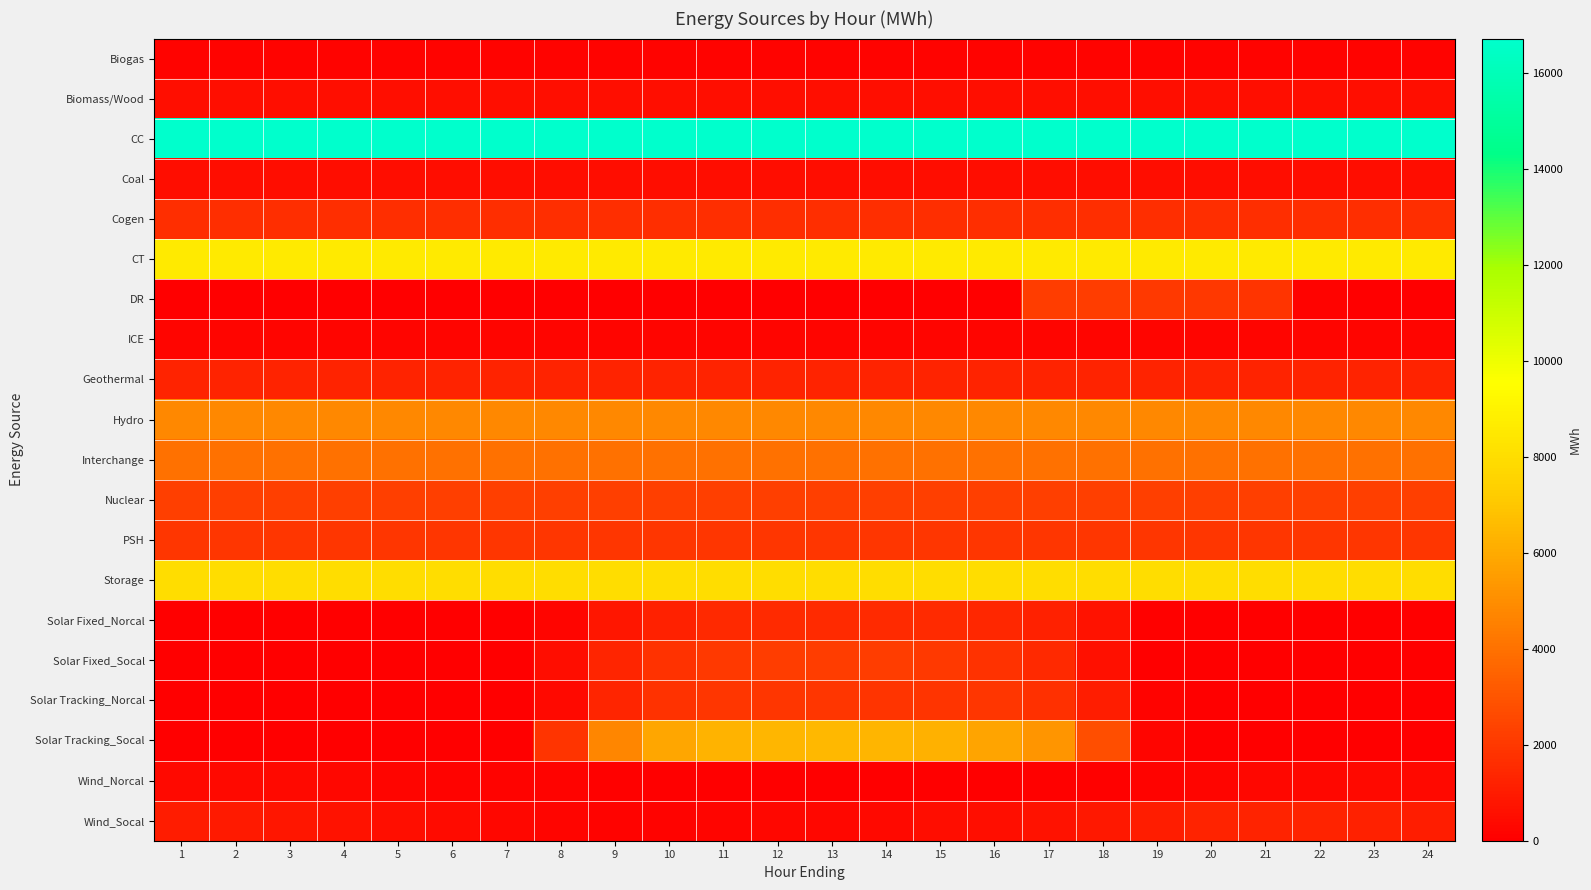

Rank the series by their maximum value, from highest to lowest.

CC, CT, Storage, Solar Tracking_Socal, Hydro, Interchange, Nuclear, Solar Fixed_Socal, DR, Solar Tracking_Norcal, PSH, Cogen, Solar Fixed_Norcal, Wind_Socal, Geothermal, Biomass/Wood, Coal, Wind_Norcal, ICE, Biogas